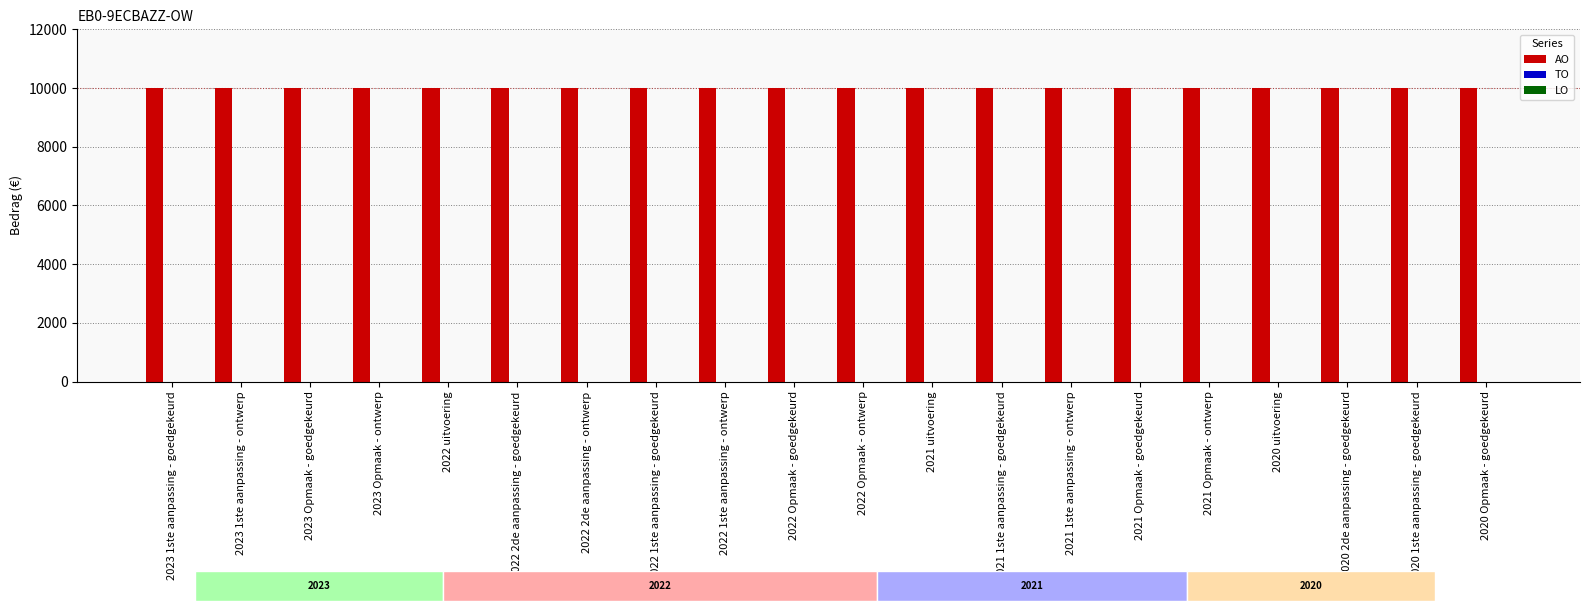

What position from the right is 2022 2de aanpassing - ontwerp?

14